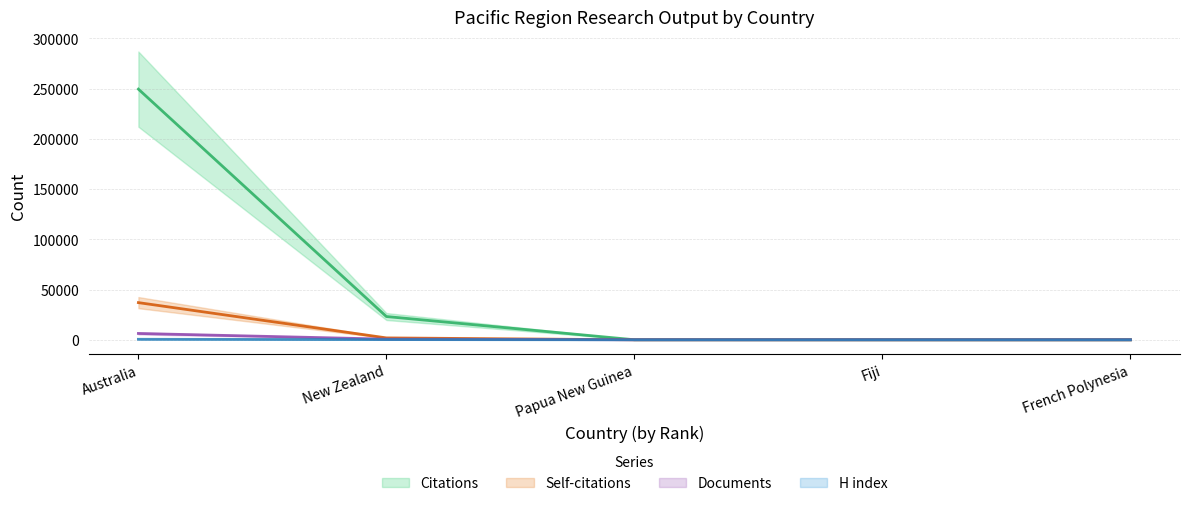

What is the difference between the second highest and second lowest values in the Documents series?

664